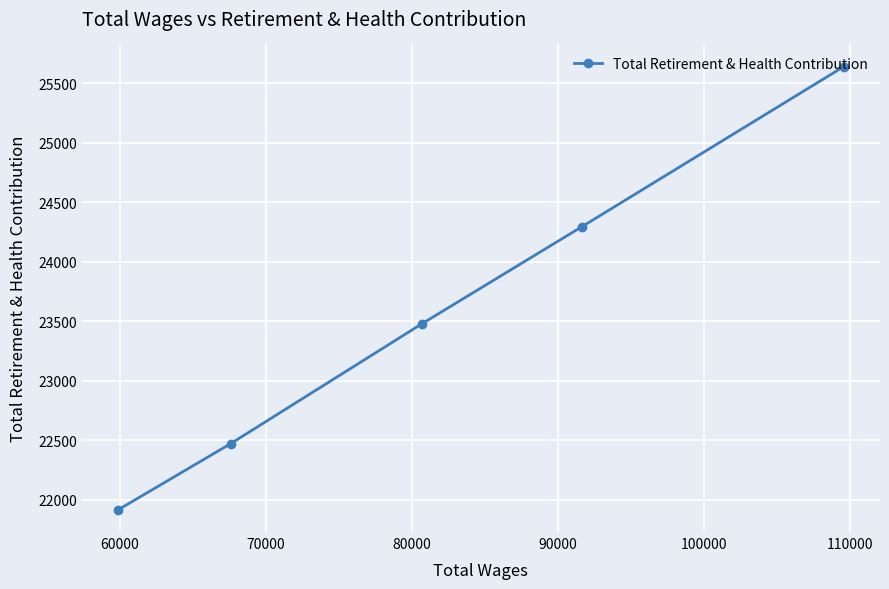

What is the average value?

23560